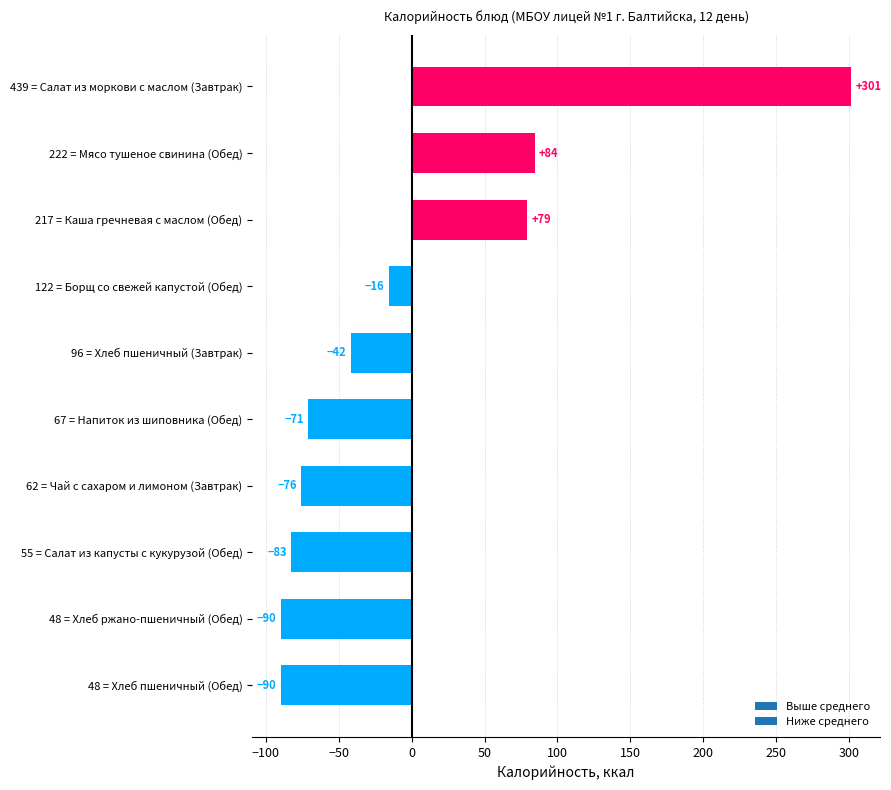

Where is the data nearest to the value 105?

222 = Мясо тушеное свинина (Обед)